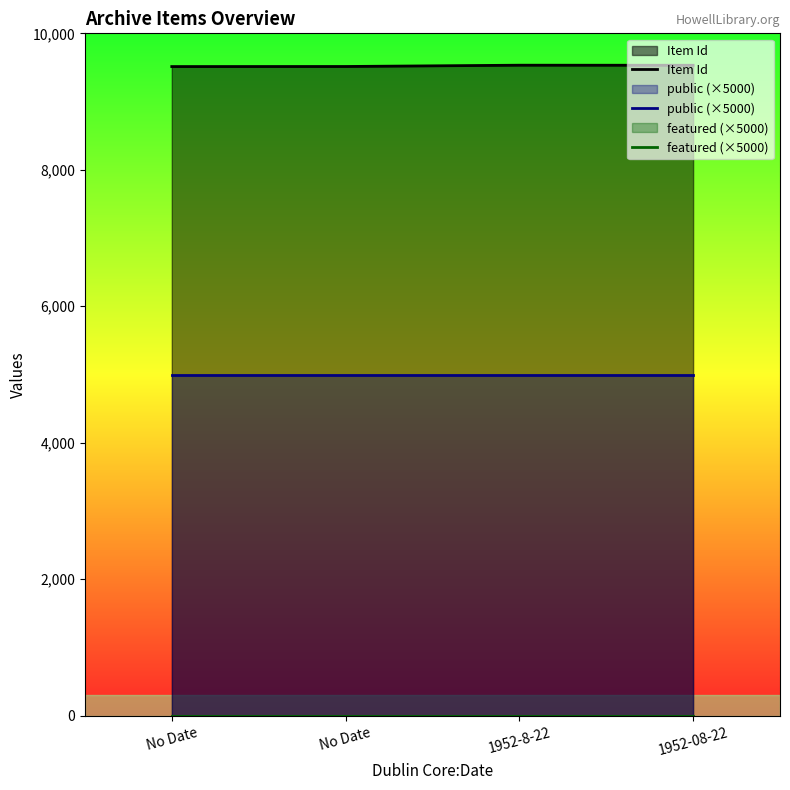

How many series are shown in this chart?

3